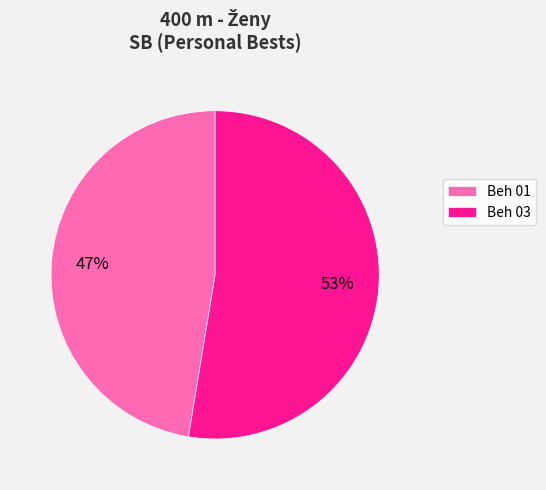

Is there any slice that represents more than half of the pie?

Yes